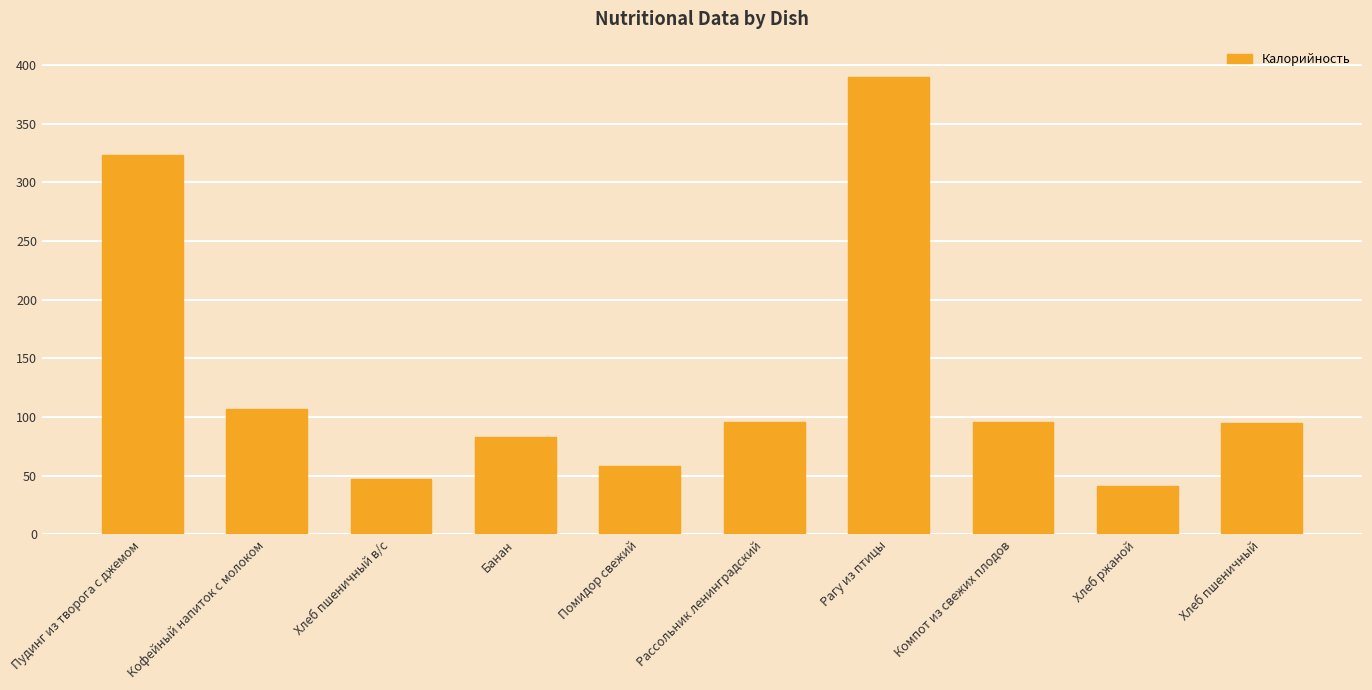

How many values are below 95?

5